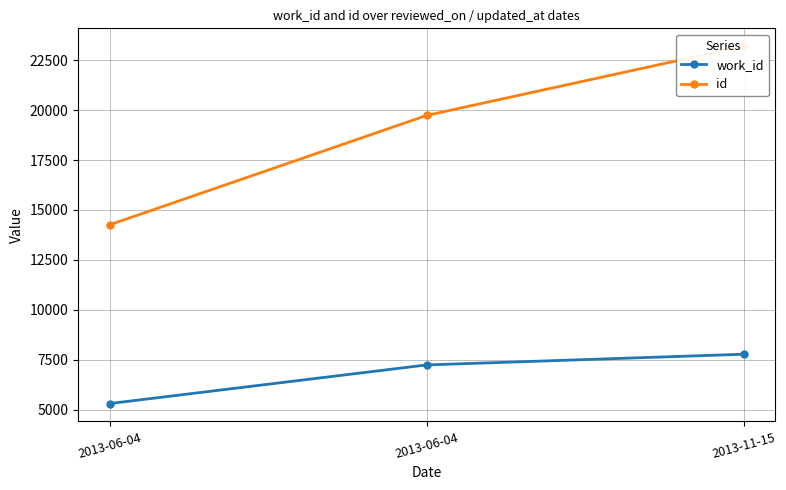

Reading left to right, extract all data points from this chart.

work_id: 2013-06-04=5302	2013-06-04=7236	2013-11-15=7772
id: 2013-06-04=14257	2013-06-04=19733	2013-11-15=23202